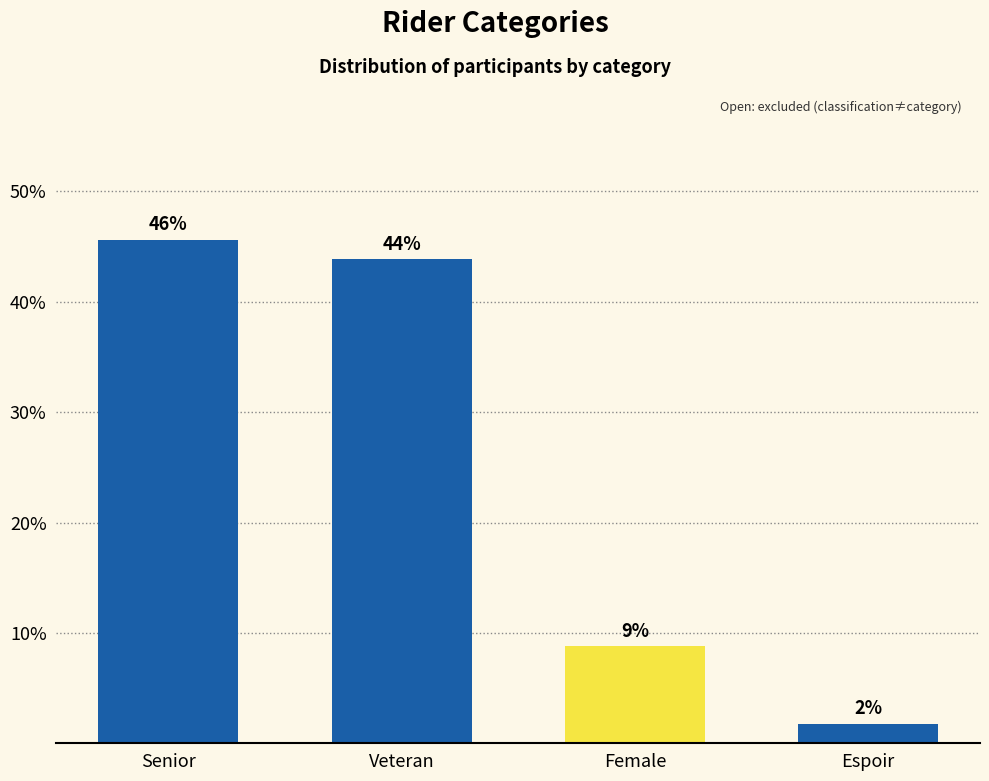

What value does the data have at Female?

8.8